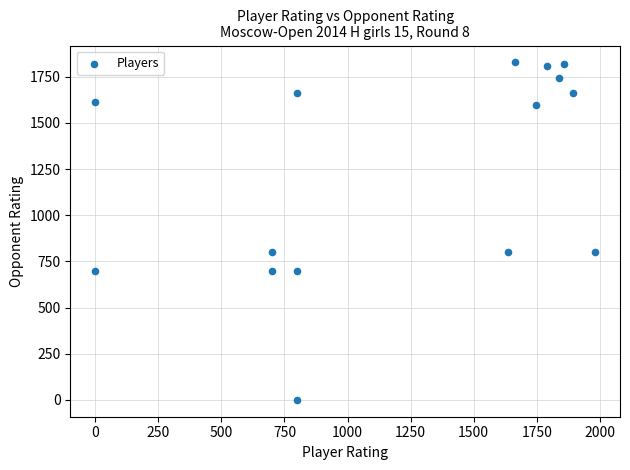

What is the range of Y values (max minus min)?

1828